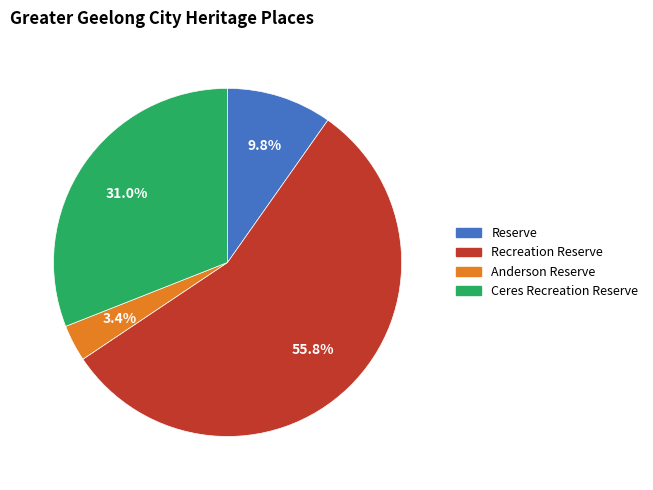

To the nearest percent, what is the average slice percentage?

25%